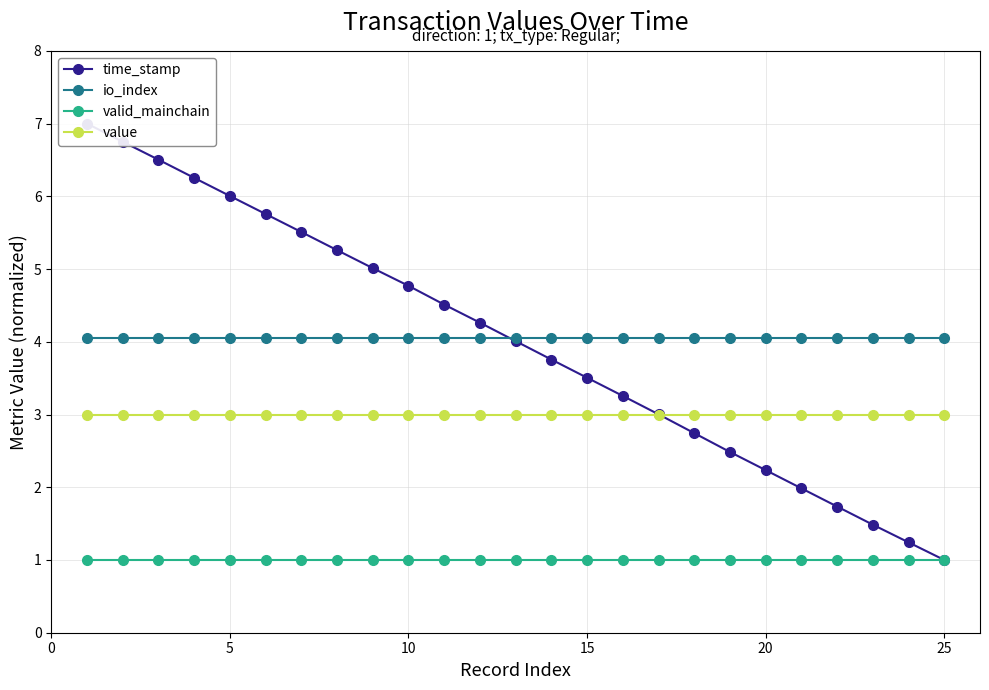

What is the lowest value of the valid_mainchain series?

1.0